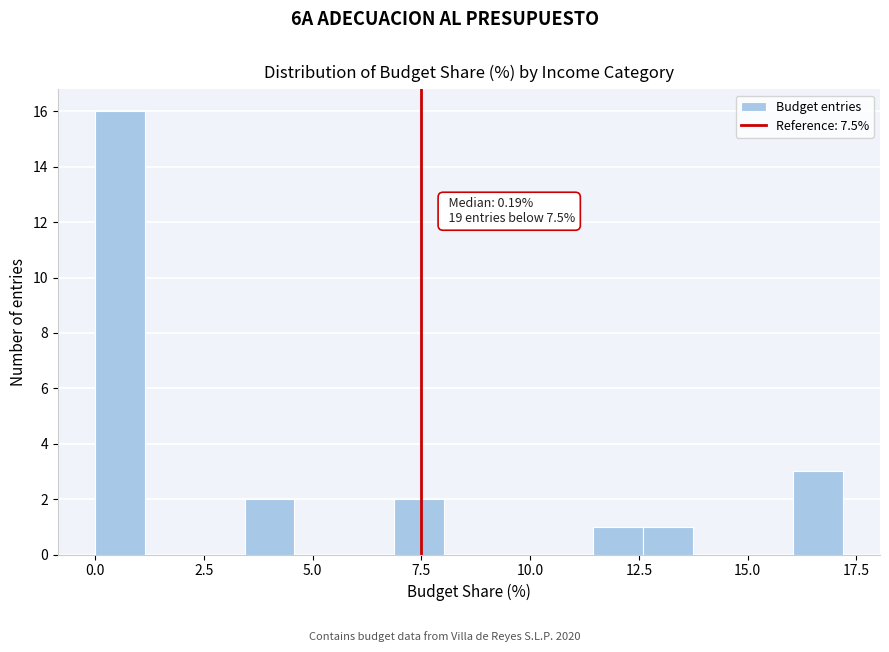

Around what value on the x-axis is the tallest bar? Give the approximate position of its centre, as read against the axis.

0.5